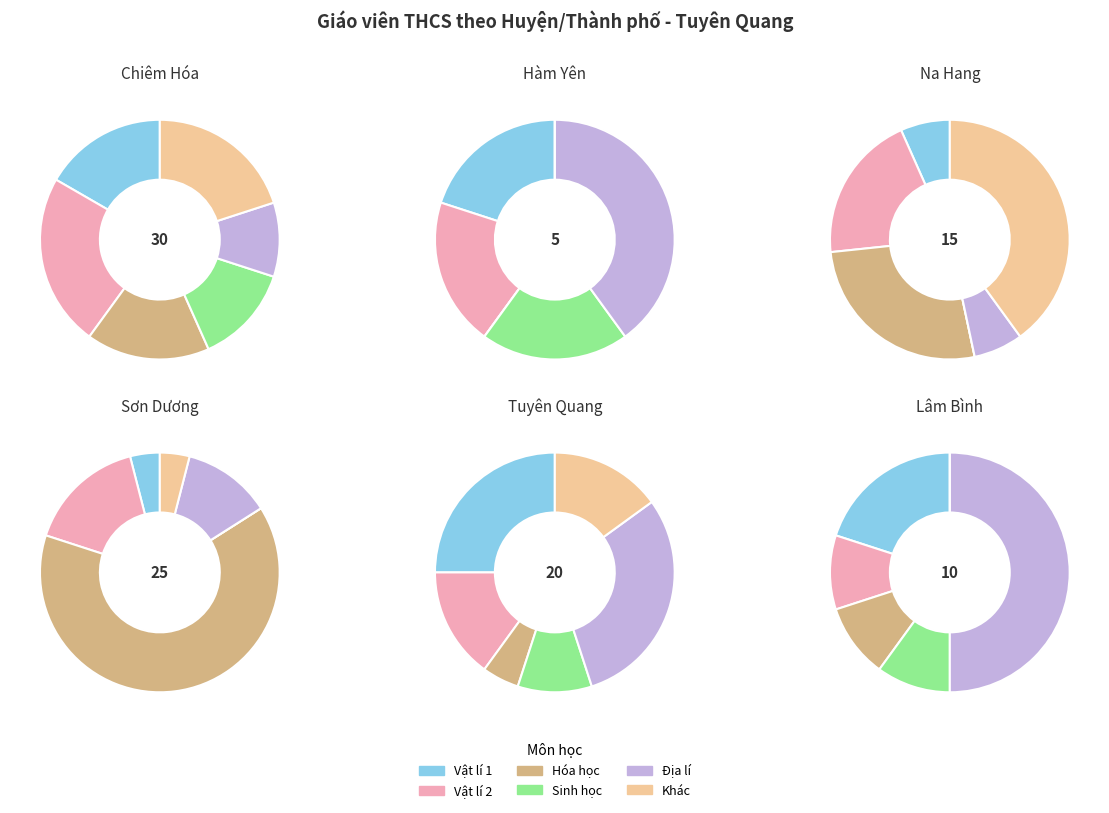

To the nearest percent, what percentage of the pie is Sơn Dương?

24%